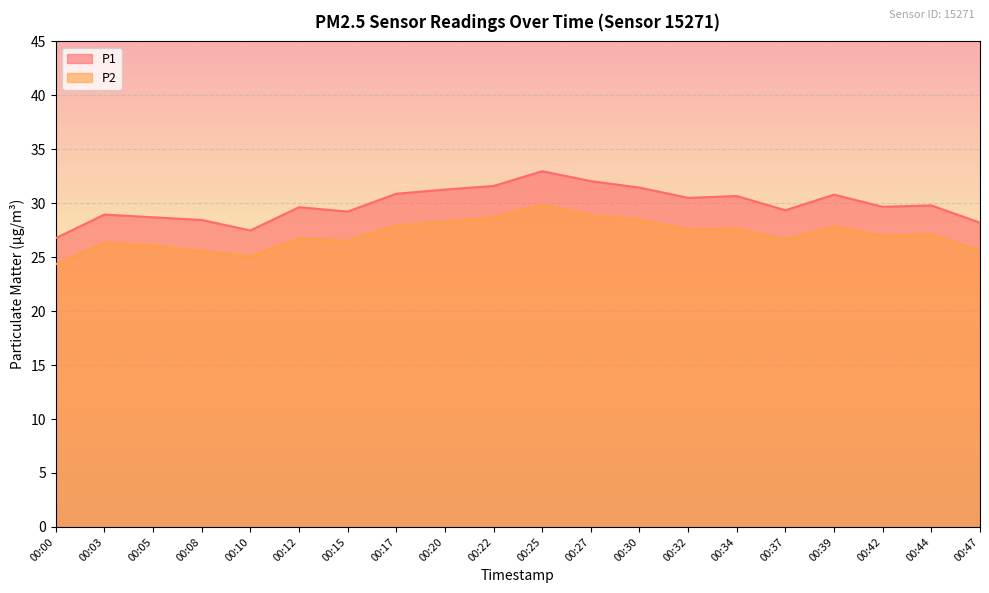

At 00:39, list the series in order from smallest to largest.

P2, P1